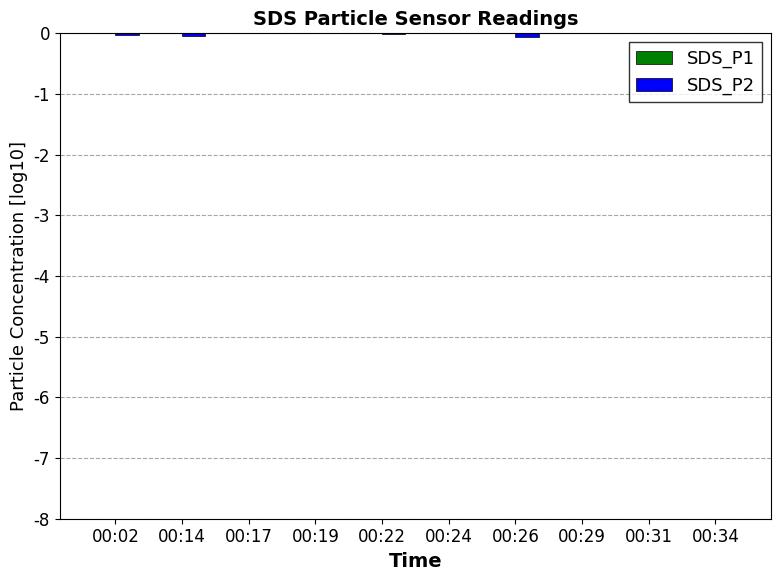

Which series has the widest spread of values?

SDS_P1